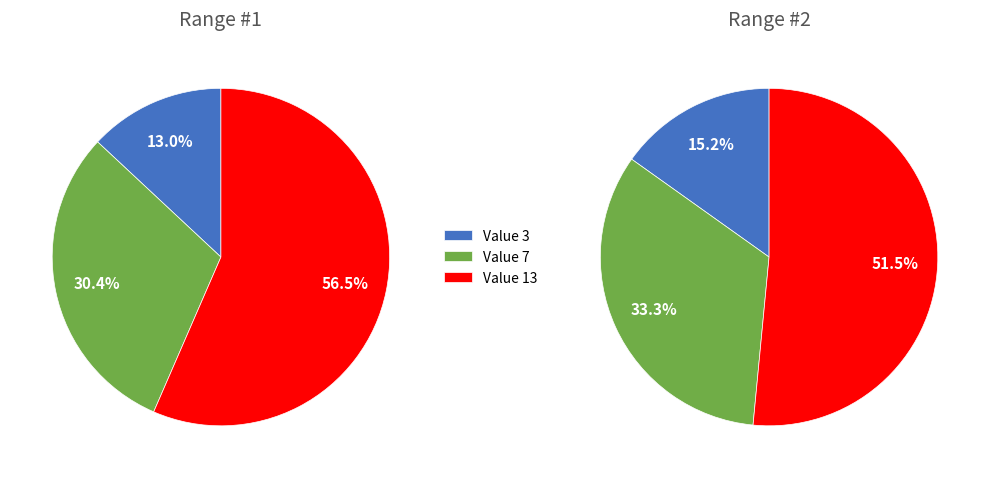

Which category accounts for the majority?

13